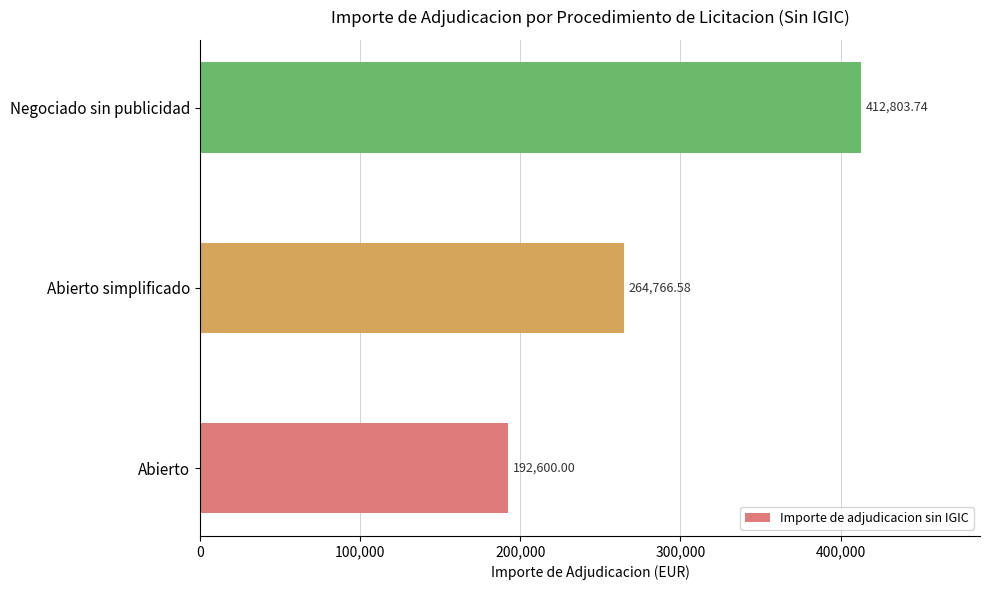

Rank the categories by value from lowest to highest.

Abierto, Abierto simplificado, Negociado sin publicidad